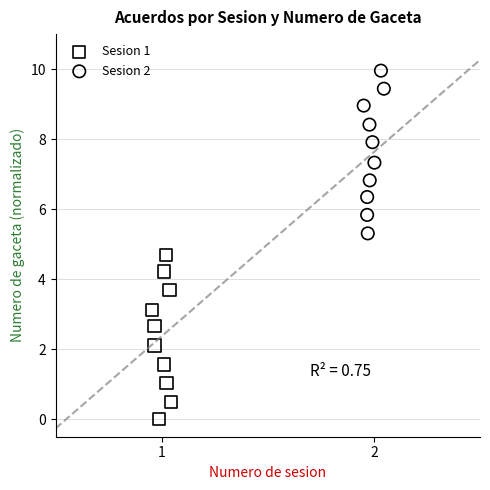

What are all the series names shown in the legend?

Sesion 1, Sesion 2